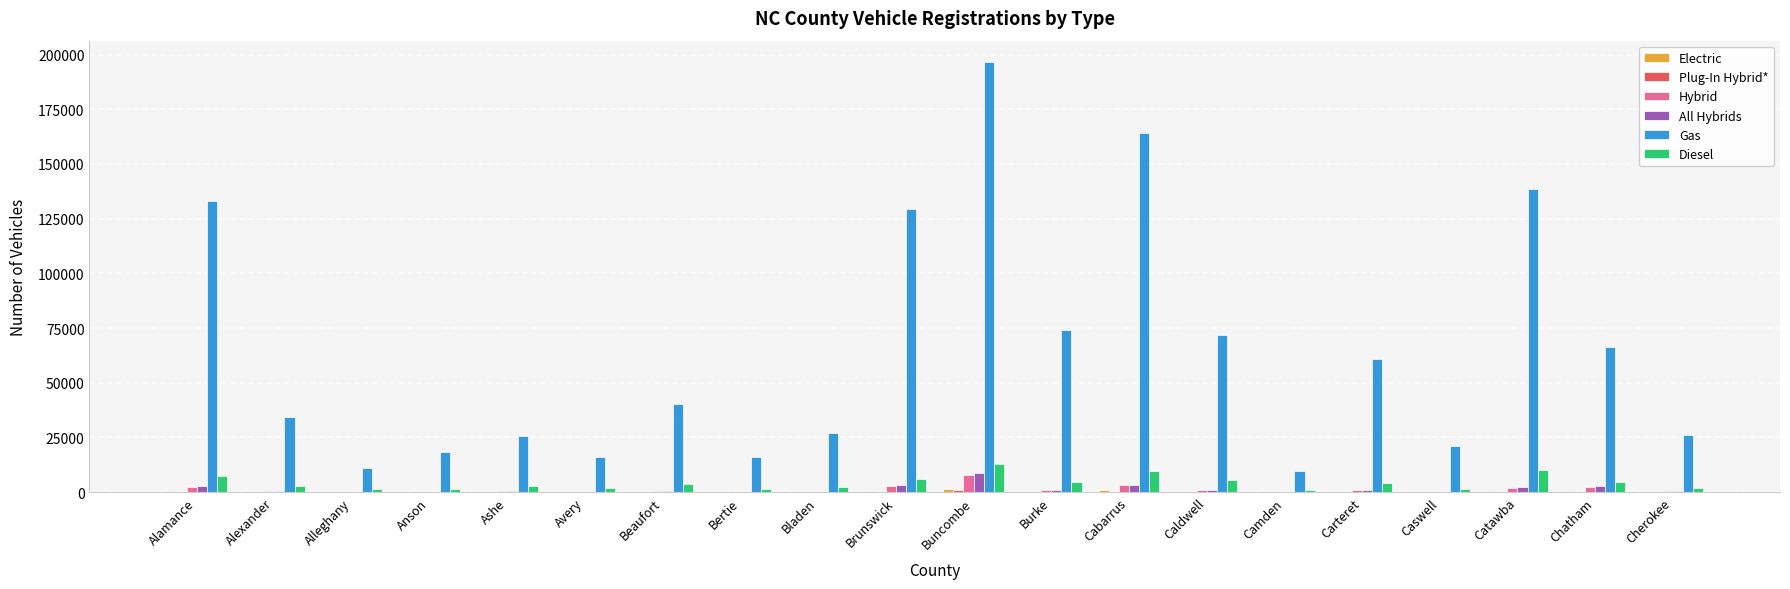

What is the maximum value shown in the chart?

196552